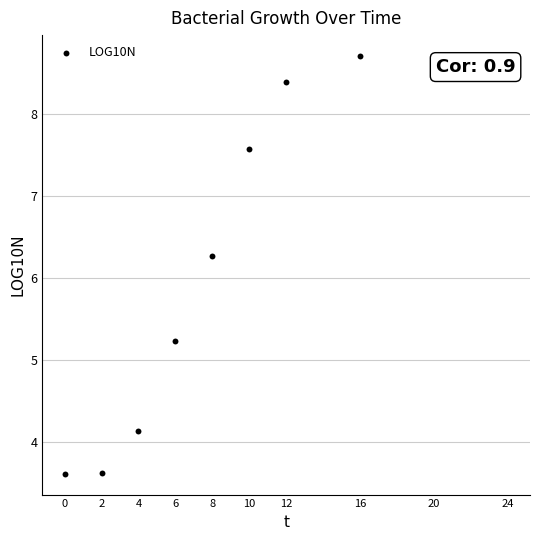

What Y value in the scatter plot is closest to 6?

6.3